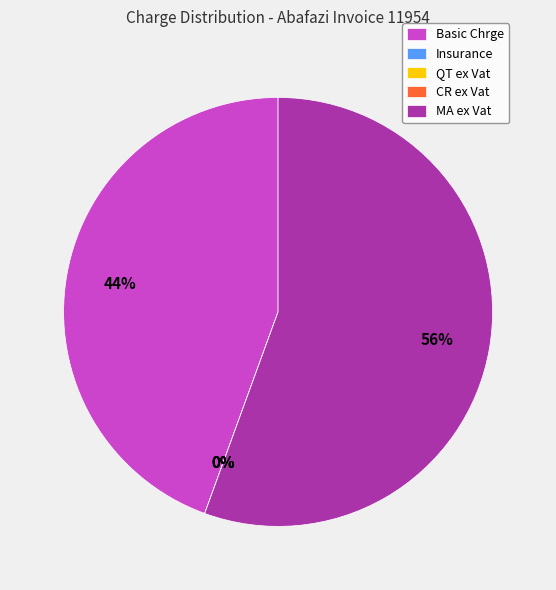

Which has a higher value, MA ex Vat or QT ex Vat?

MA ex Vat